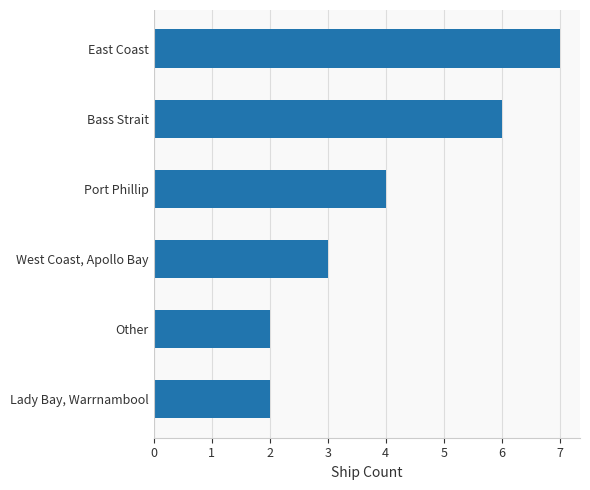

What is the minimum value shown in the chart?

2